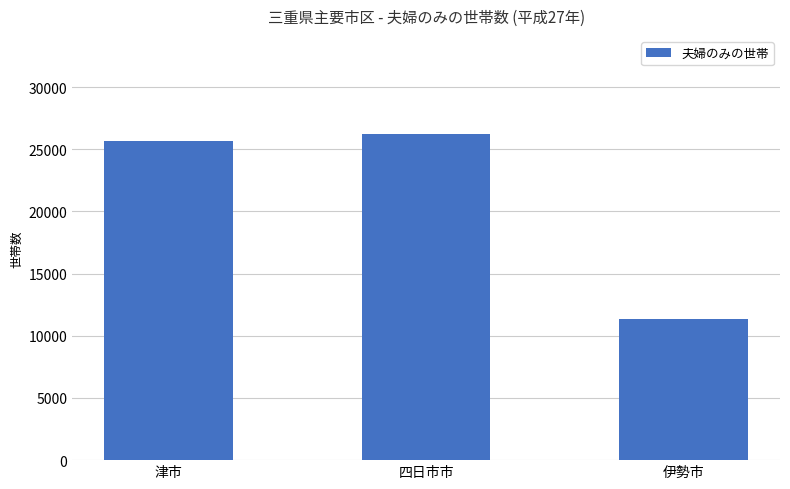

What is the value of the 3rd bar from the left?

11333